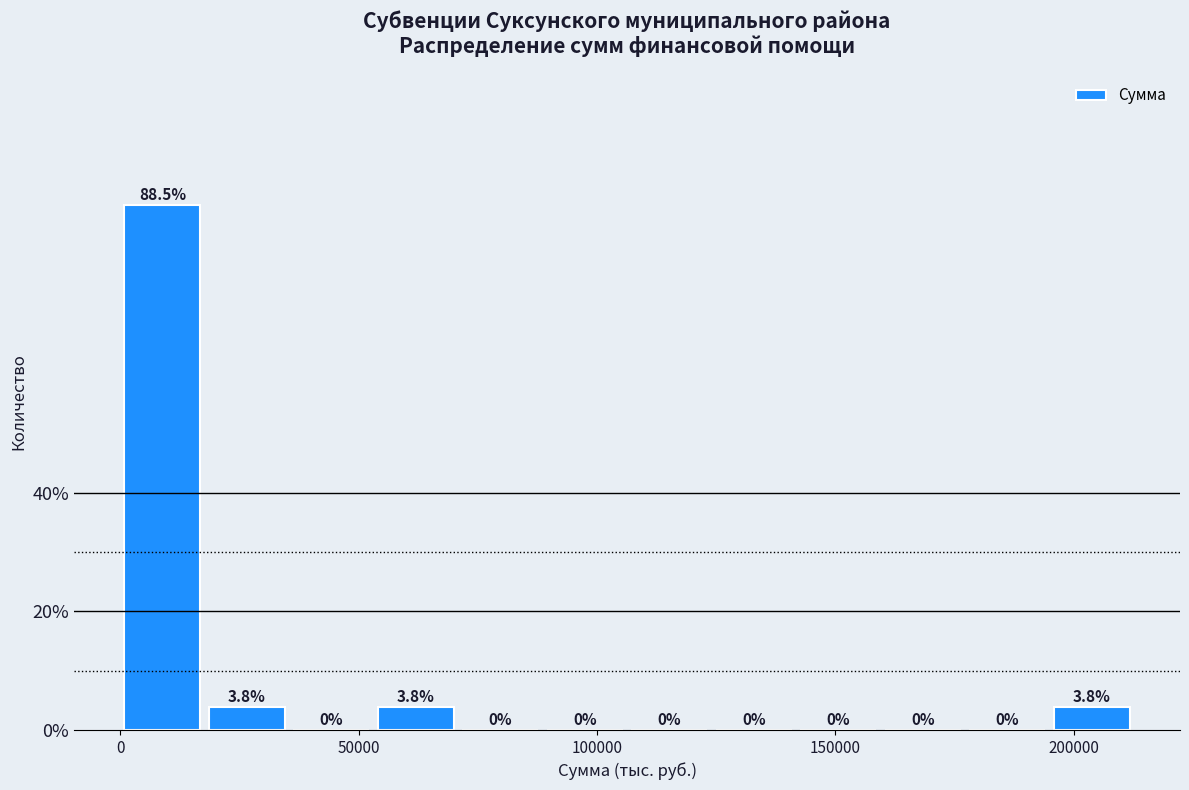

Around what value on the x-axis is the tallest bar? Give the approximate position of its centre, as read against the axis.

10000